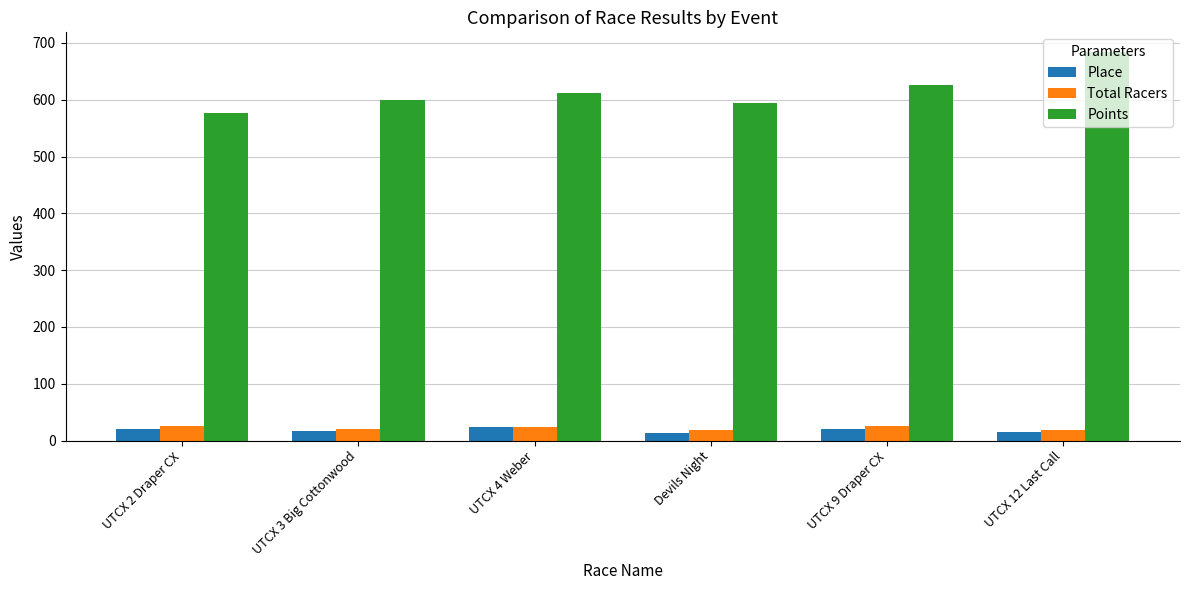

What is the spread (max minus min) of values at UTCX 4 Weber?

588.7